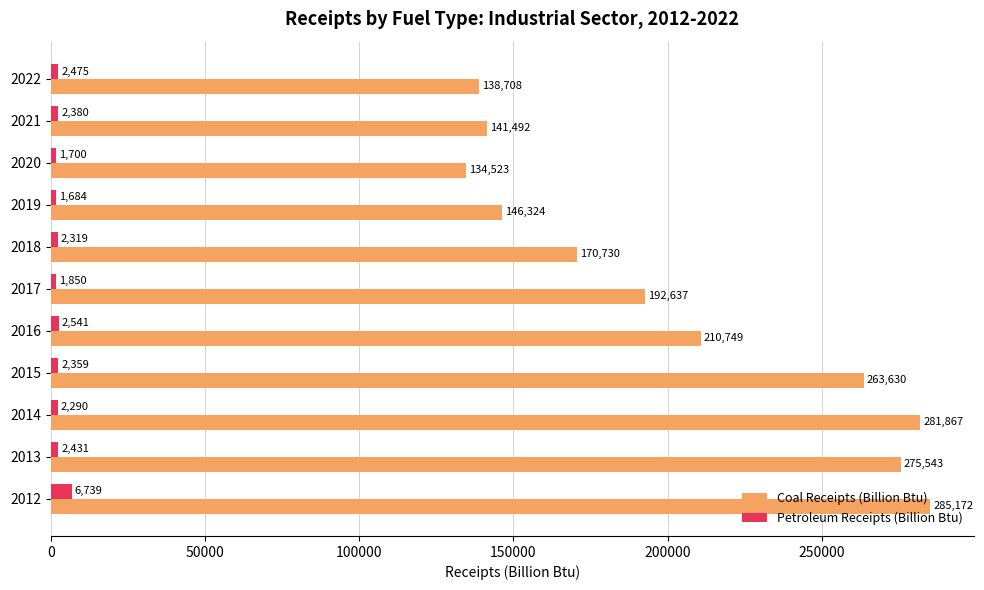

Between 2015 and 2021, which series saw the biggest shift?

Coal Receipts (Billion Btu)